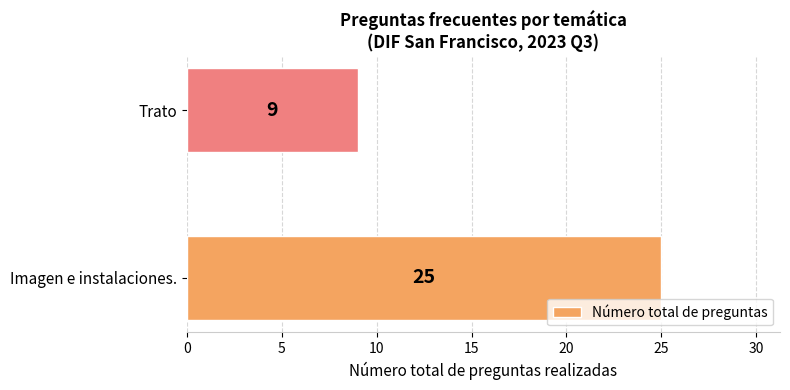

How many distinct data groups are displayed?

1